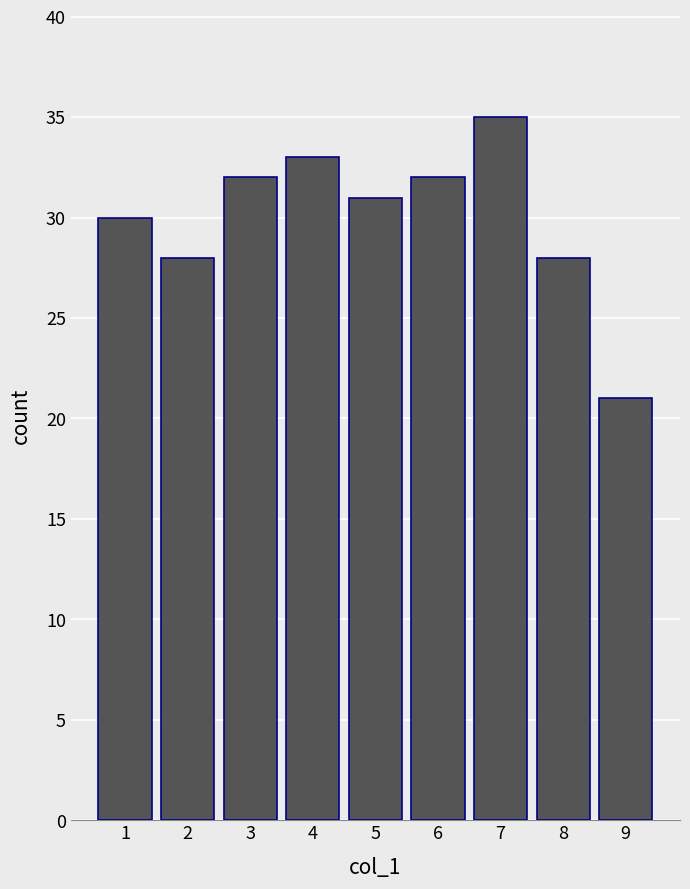

What is the difference between the maximum and minimum values?

14